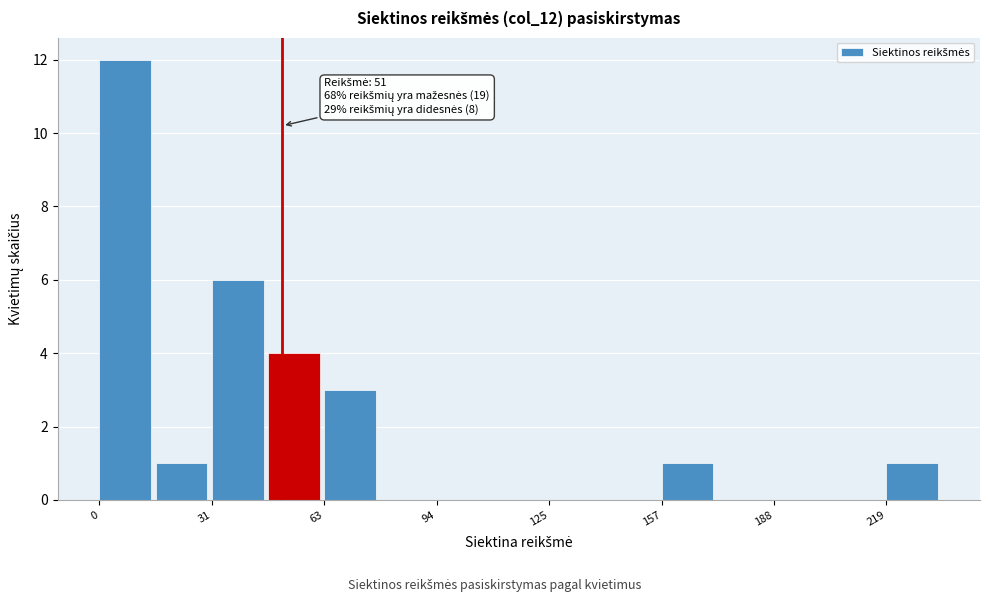

Around what value on the x-axis is the tallest bar? Give the approximate position of its centre, as read against the axis.

5